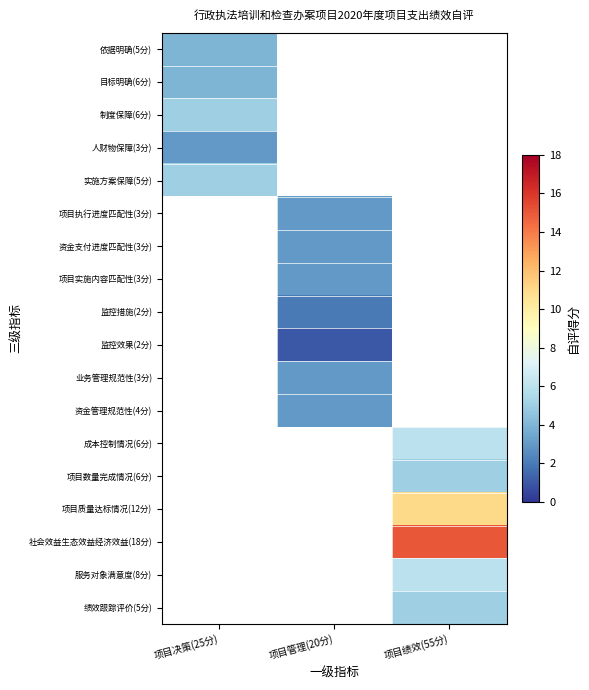

What is the minimum value shown in the chart?

1.0